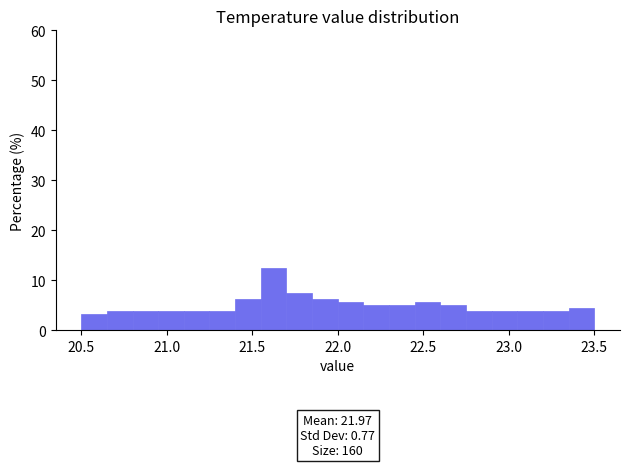

Around what value on the x-axis is the tallest bar? Give the approximate position of its centre, as read against the axis.

21.65